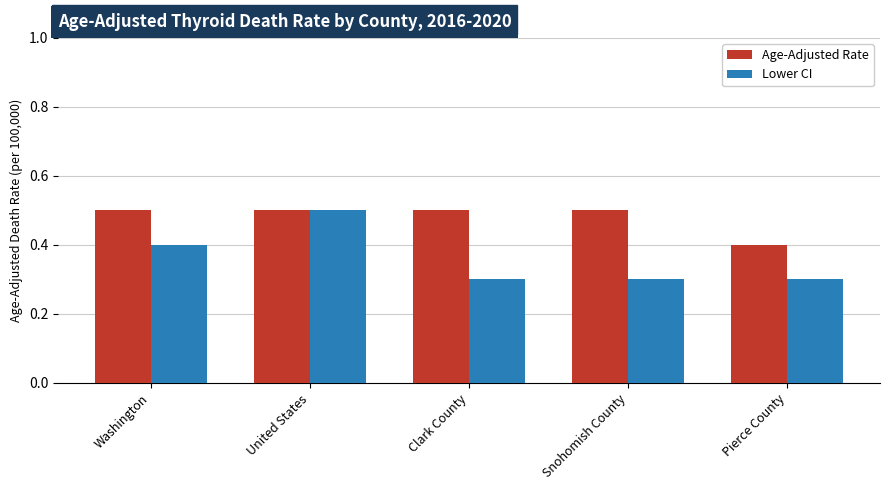

Reading right to left, list all the values displayed in this chart.

Age-Adjusted Rate: Pierce County=0.4	Snohomish County=0.5	Clark County=0.5	United States=0.5	Washington=0.5
Lower CI: Pierce County=0.3	Snohomish County=0.3	Clark County=0.3	United States=0.5	Washington=0.4